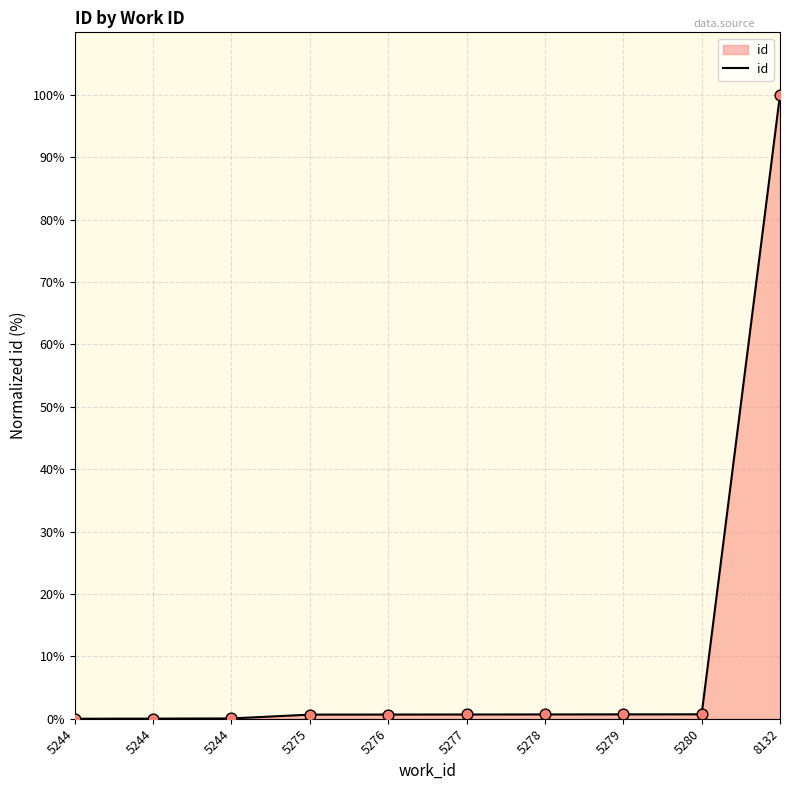

Which has a higher value, 5276 or 5244?

5276